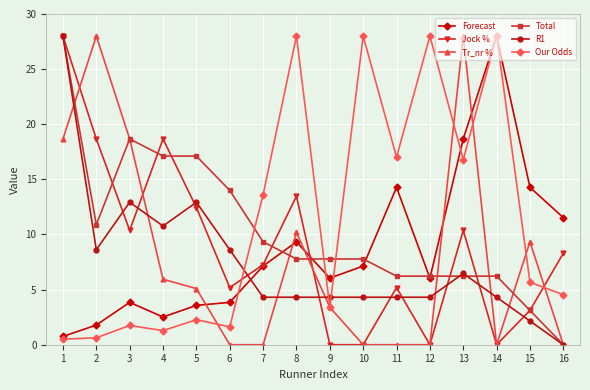

Where does the R1 series first go above 4?

1